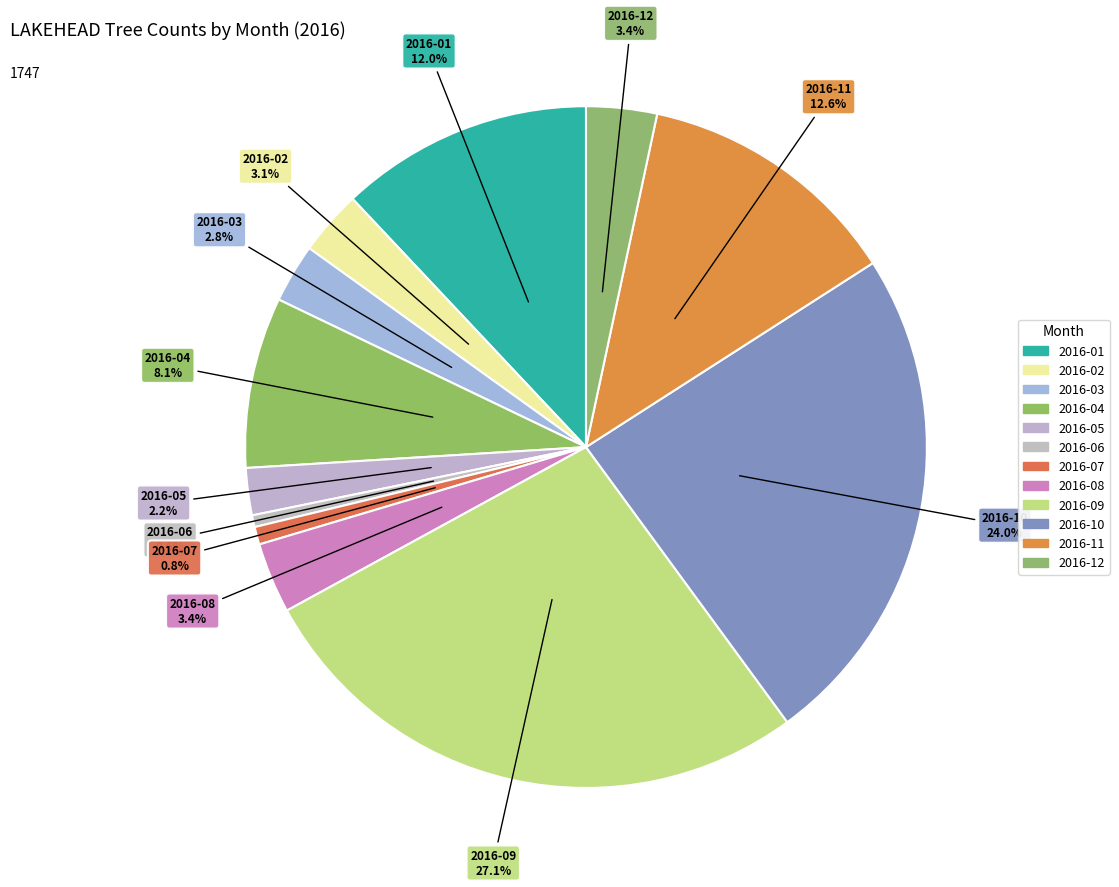

Does any single category account for the majority?

No